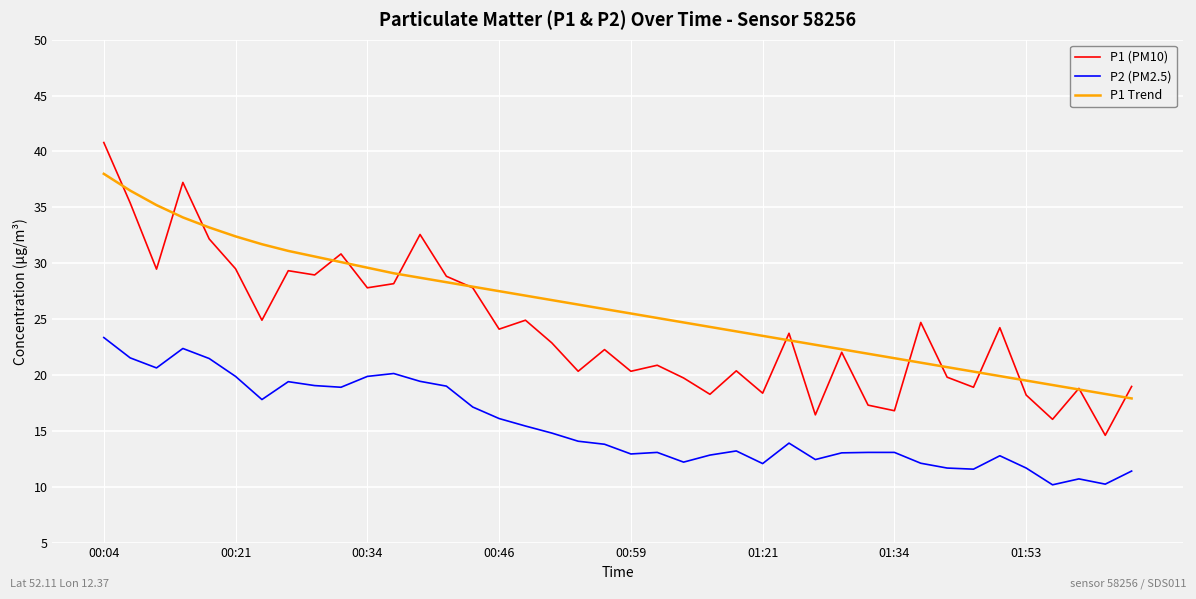

True or false: P1 (PM10) and P1 Trend cross at least once.

True